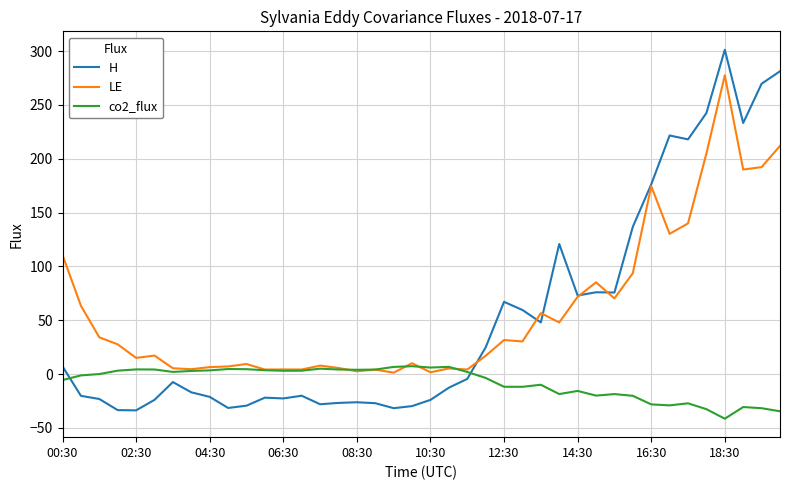

Which series has the widest spread of values?

H